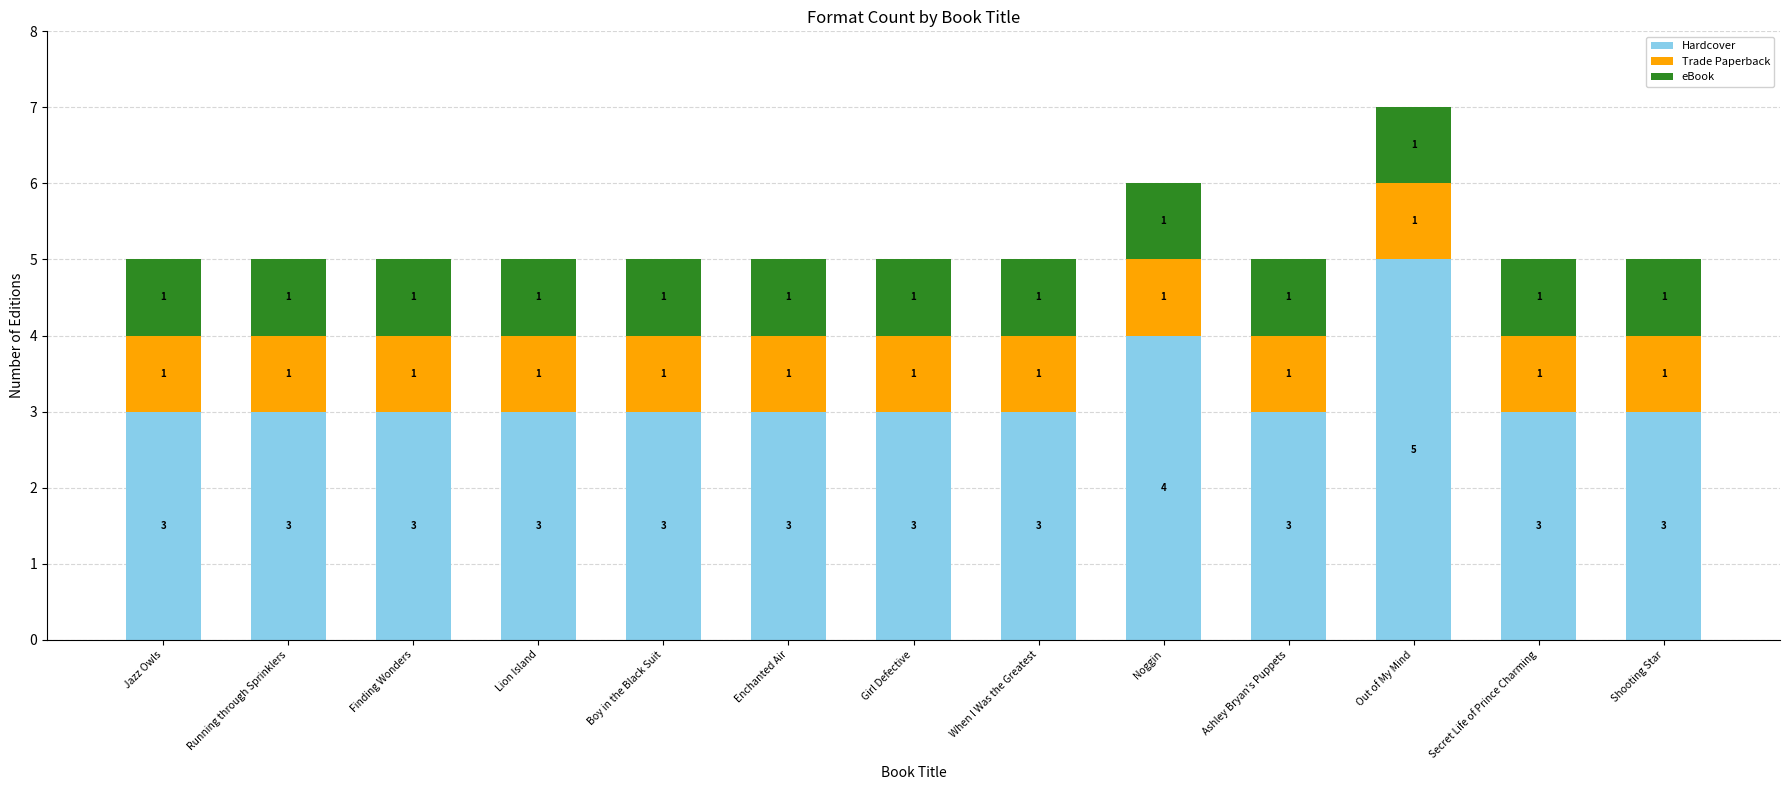

At which label does Hardcover reach its peak?

Out of My Mind